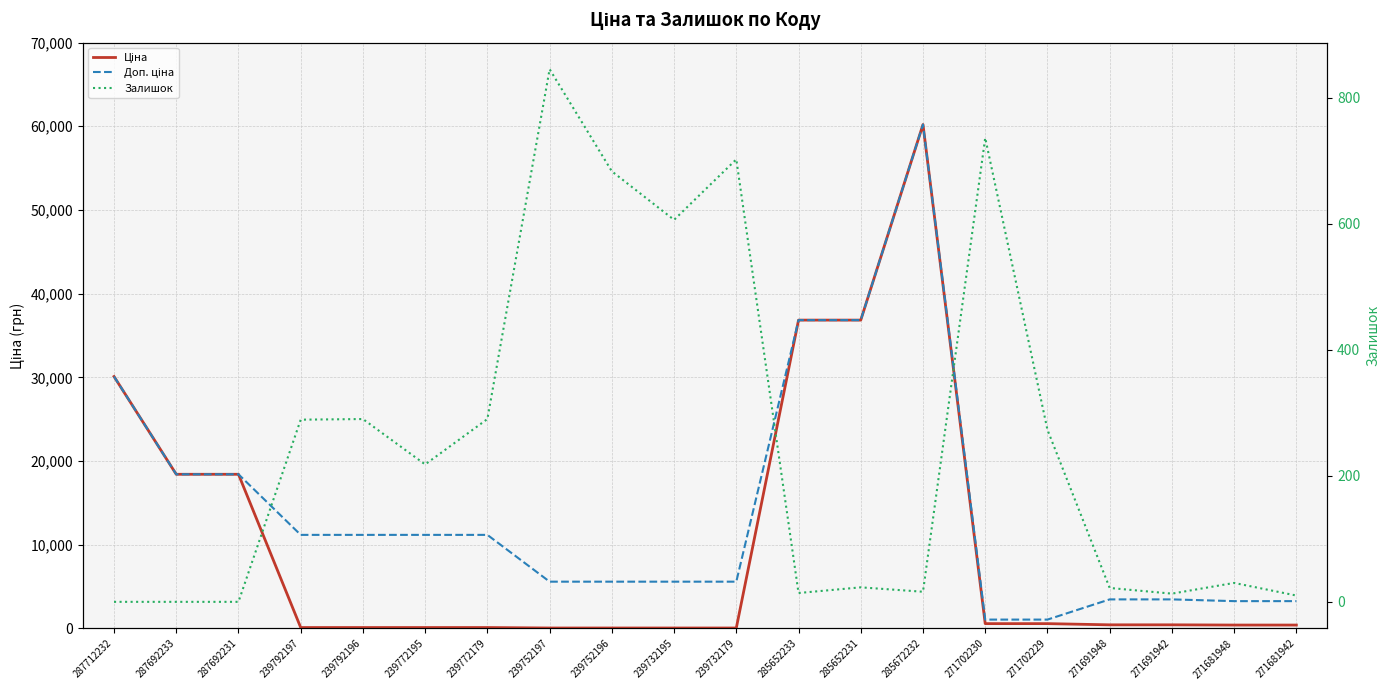

How many lines are shown in the chart?

3